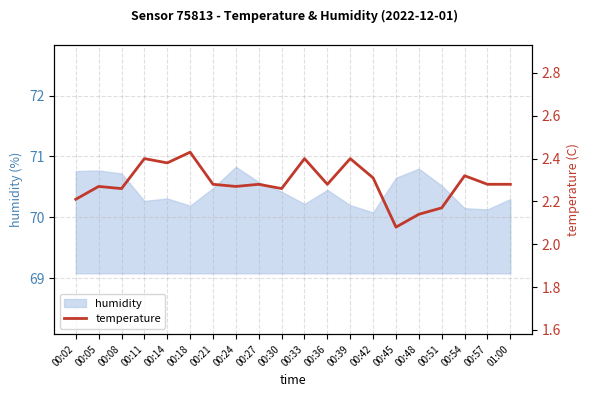

Is it true that humidity equals 46.6 at 00:14?

False